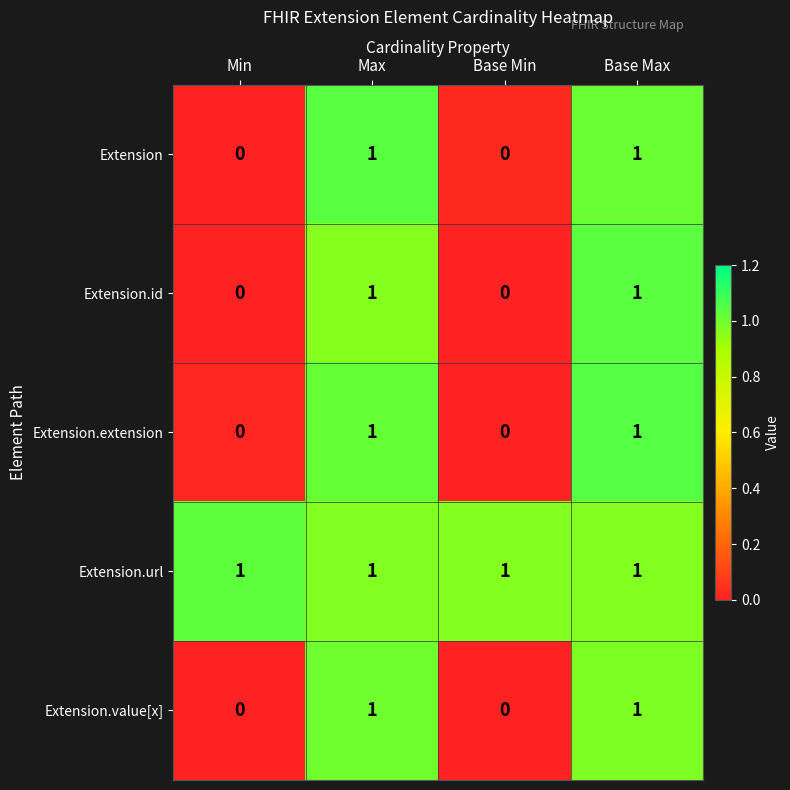

How many data points does each series have?

4